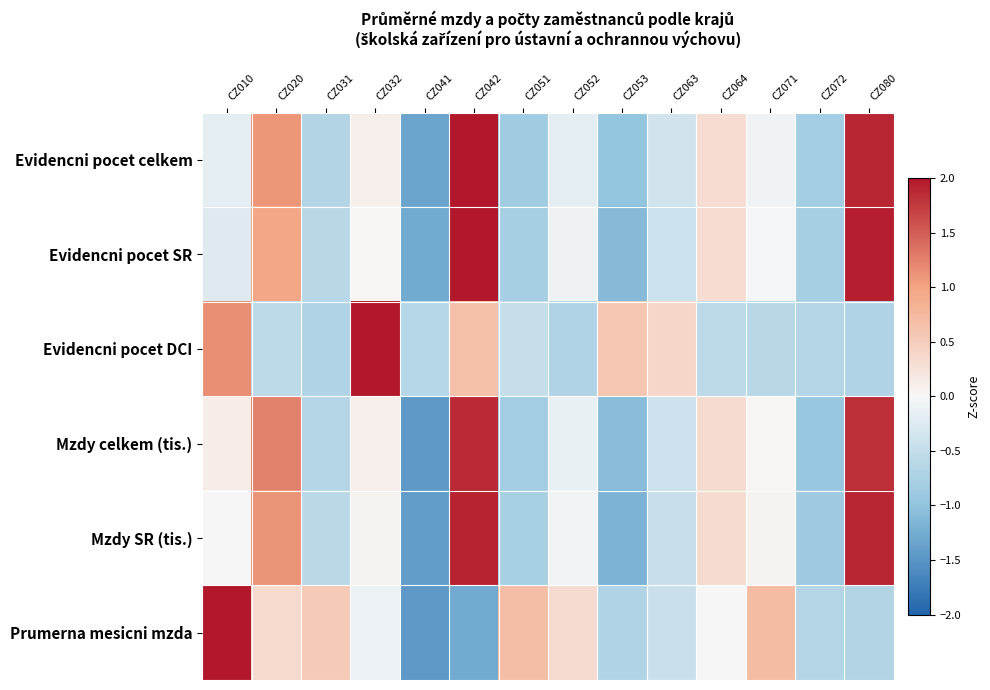

Reading right to left, what are all the values shown in this chart?

Evidencni pocet celkem: CZ080=1.9	CZ072=-0.8	CZ071=-0.1	CZ064=0.3	CZ063=-0.4	CZ053=-1.0	CZ052=-0.2	CZ051=-0.9	CZ042=2.0	CZ041=-1.3	CZ032=0.1	CZ031=-0.7	CZ020=1.1	CZ010=-0.2
Evidencni pocet SR: CZ080=1.9	CZ072=-0.8	CZ071=-0.0	CZ064=0.3	CZ063=-0.4	CZ053=-1.1	CZ052=-0.1	CZ051=-0.8	CZ042=2.0	CZ041=-1.3	CZ032=0.0	CZ031=-0.6	CZ020=1.0	CZ010=-0.2
Evidencni pocet DCI: CZ080=-0.7	CZ072=-0.7	CZ071=-0.6	CZ064=-0.6	CZ063=0.4	CZ053=0.6	CZ052=-0.7	CZ051=-0.5	CZ042=0.7	CZ041=-0.6	CZ032=2.0	CZ031=-0.7	CZ020=-0.6	CZ010=1.2
Mzdy celkem (tis.): CZ080=1.8	CZ072=-0.9	CZ071=0.0	CZ064=0.3	CZ063=-0.4	CZ053=-1.1	CZ052=-0.1	CZ051=-0.8	CZ042=1.9	CZ041=-1.5	CZ032=0.1	CZ031=-0.7	CZ020=1.2	CZ010=0.1
Mzdy SR (tis.): CZ080=1.9	CZ072=-0.9	CZ071=0.1	CZ064=0.3	CZ063=-0.5	CZ053=-1.2	CZ052=-0.1	CZ051=-0.8	CZ042=1.9	CZ041=-1.4	CZ032=0.1	CZ031=-0.6	CZ020=1.1	CZ010=-0.0
Prumerna mesicni mzda: CZ080=-0.7	CZ072=-0.7	CZ071=0.7	CZ064=0.0	CZ063=-0.4	CZ053=-0.7	CZ052=0.3	CZ051=0.7	CZ042=-1.3	CZ041=-1.5	CZ032=-0.1	CZ031=0.5	CZ020=0.4	CZ010=2.0